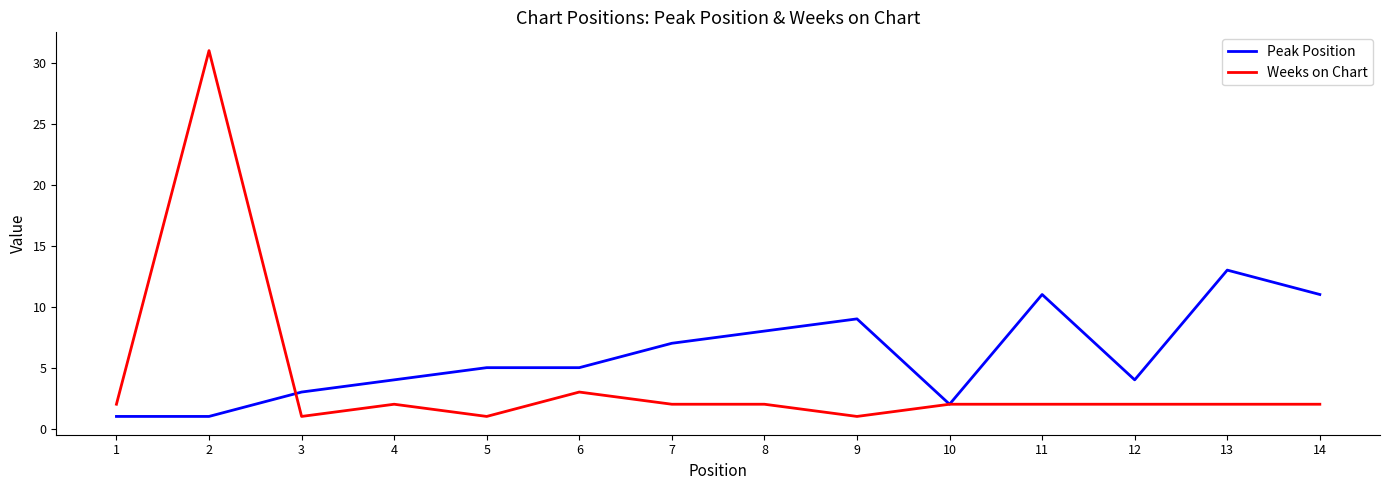

List the series in order of their peak value, highest first.

Weeks on Chart, Peak Position